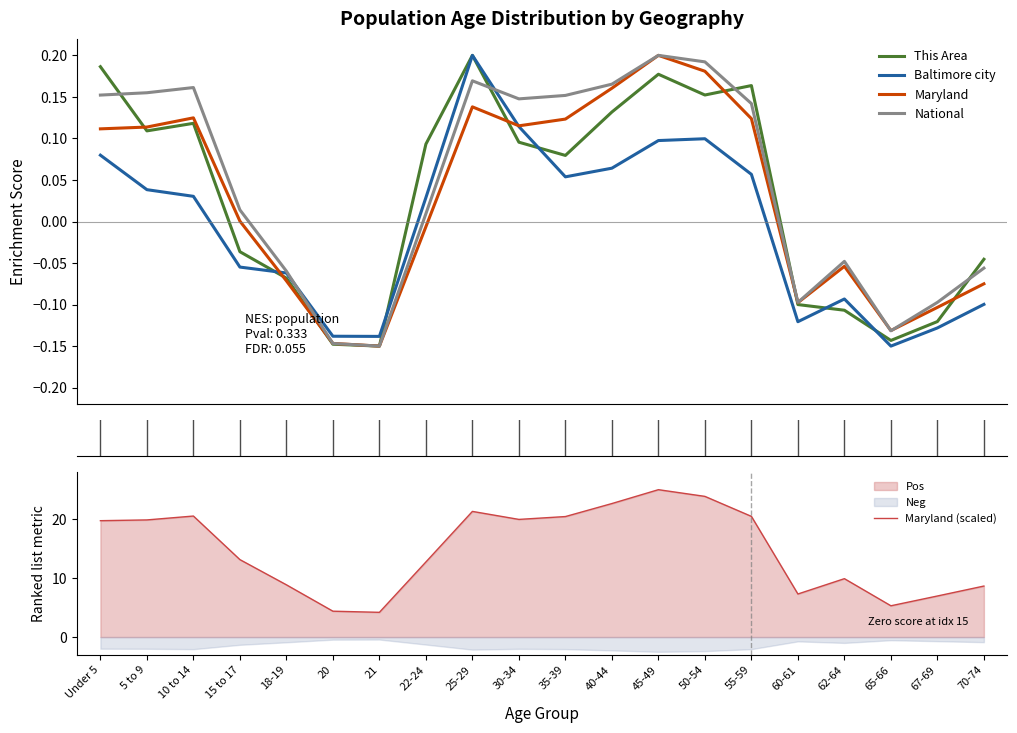

What is the difference between the maximum and second lowest values in the This Area series?

0.3